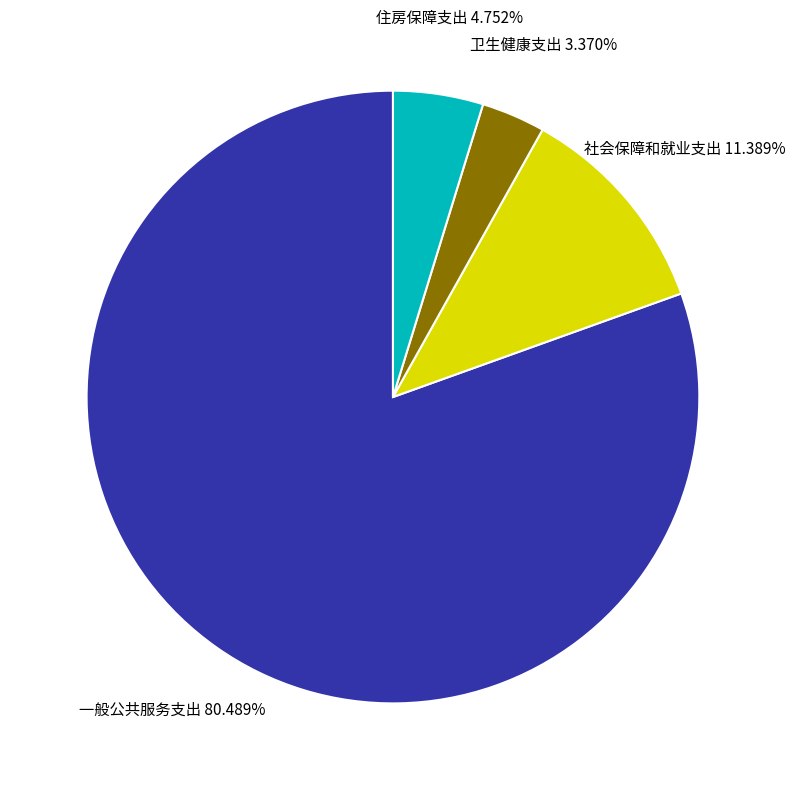

Is there any slice that represents more than half of the pie?

Yes